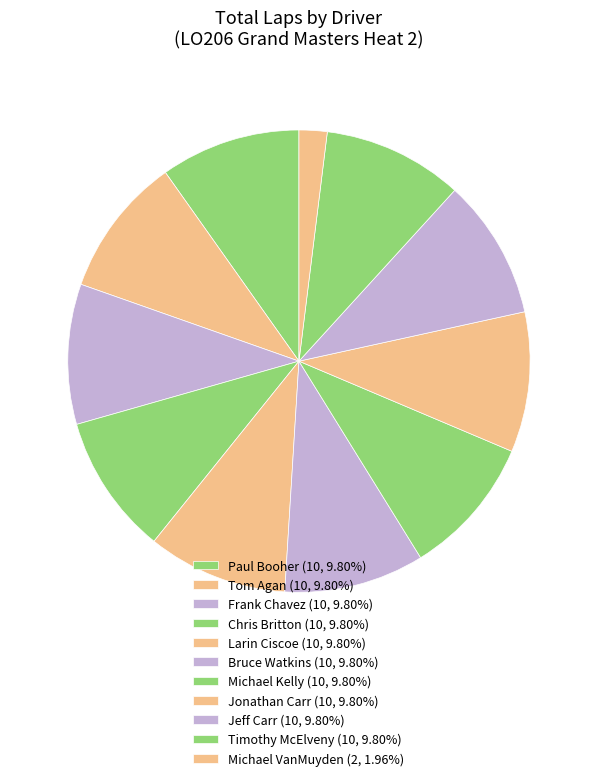

What is the largest slice in the pie chart?

Paul Booher